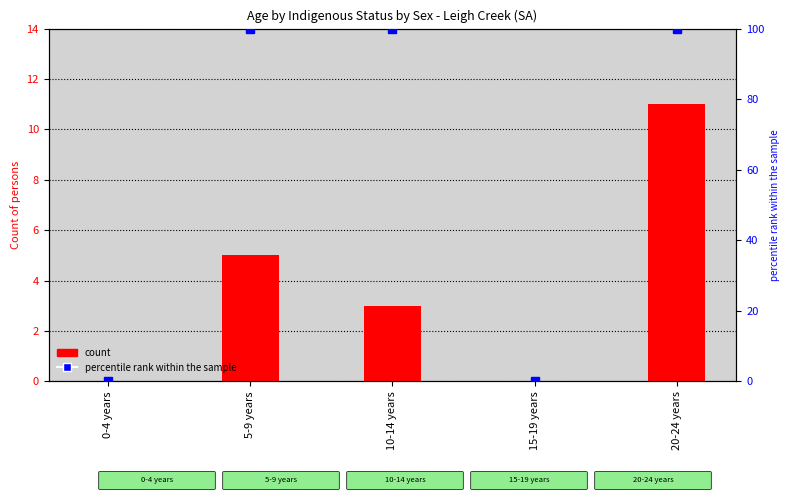

How many values in the percentile rank within the sample series are below 100?

2